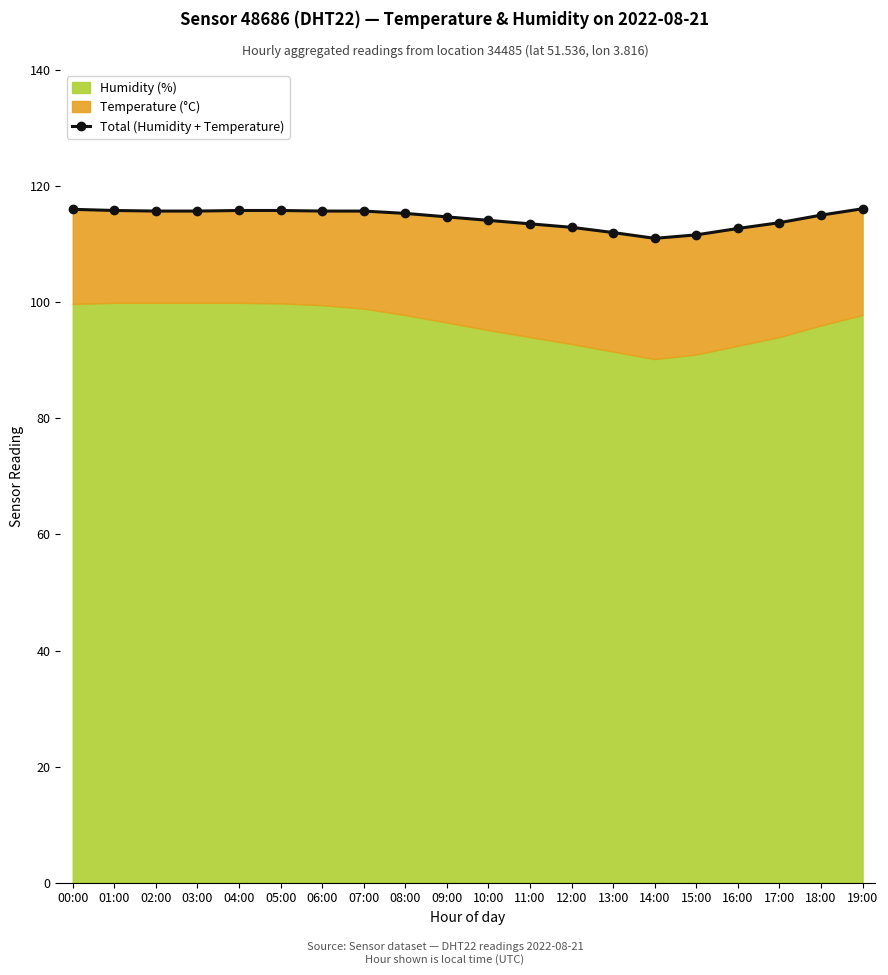

What is the difference between the values at 07:00 and 10:00?

1.6